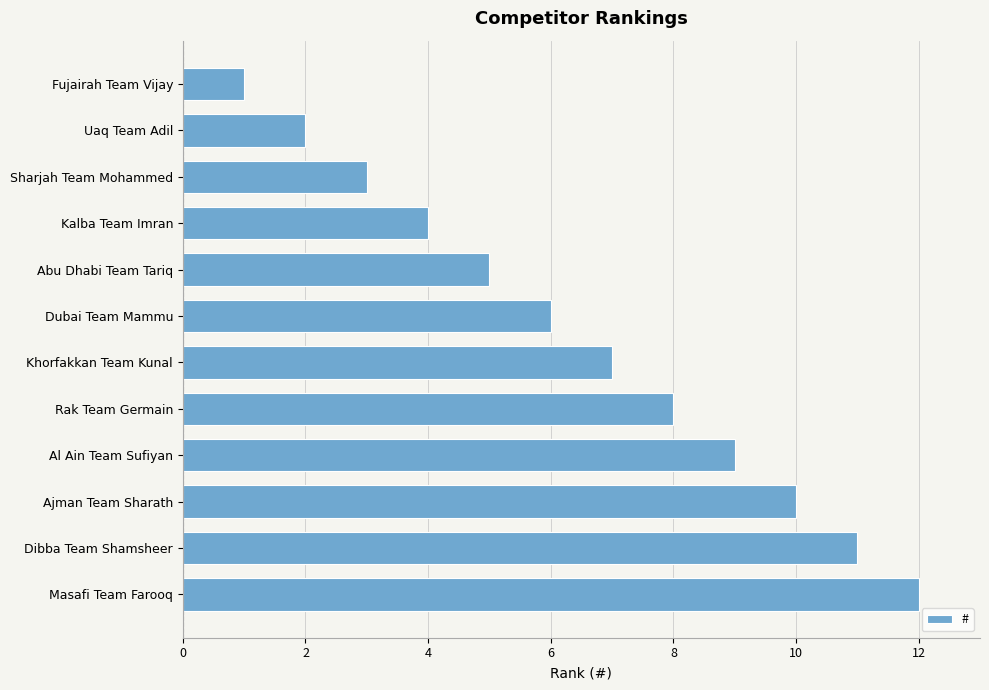

List the labels in order of value, smallest first.

Fujairah Team Vijay, Uaq Team Adil, Sharjah Team Mohammed, Kalba Team Imran, Abu Dhabi Team Tariq, Dubai Team Mammu, Khorfakkan Team Kunal, Rak Team Germain, Al Ain Team Sufiyan, Ajman Team Sharath, Dibba Team Shamsheer, Masafi Team Farooq